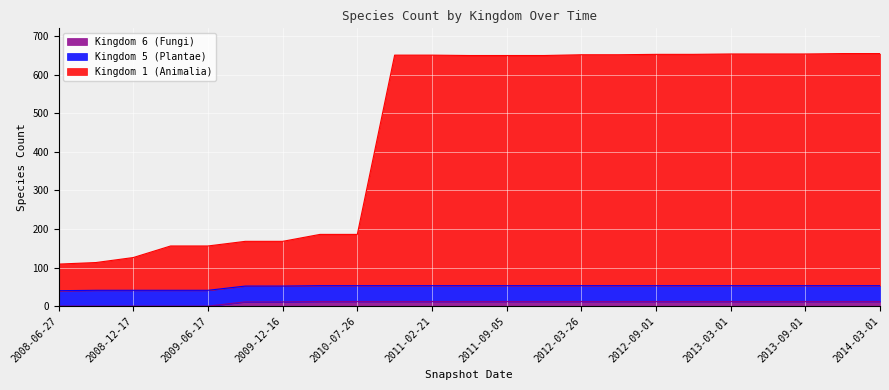

What is the approximate value of 1 at 2013-12-01, to the nearest 50?

650